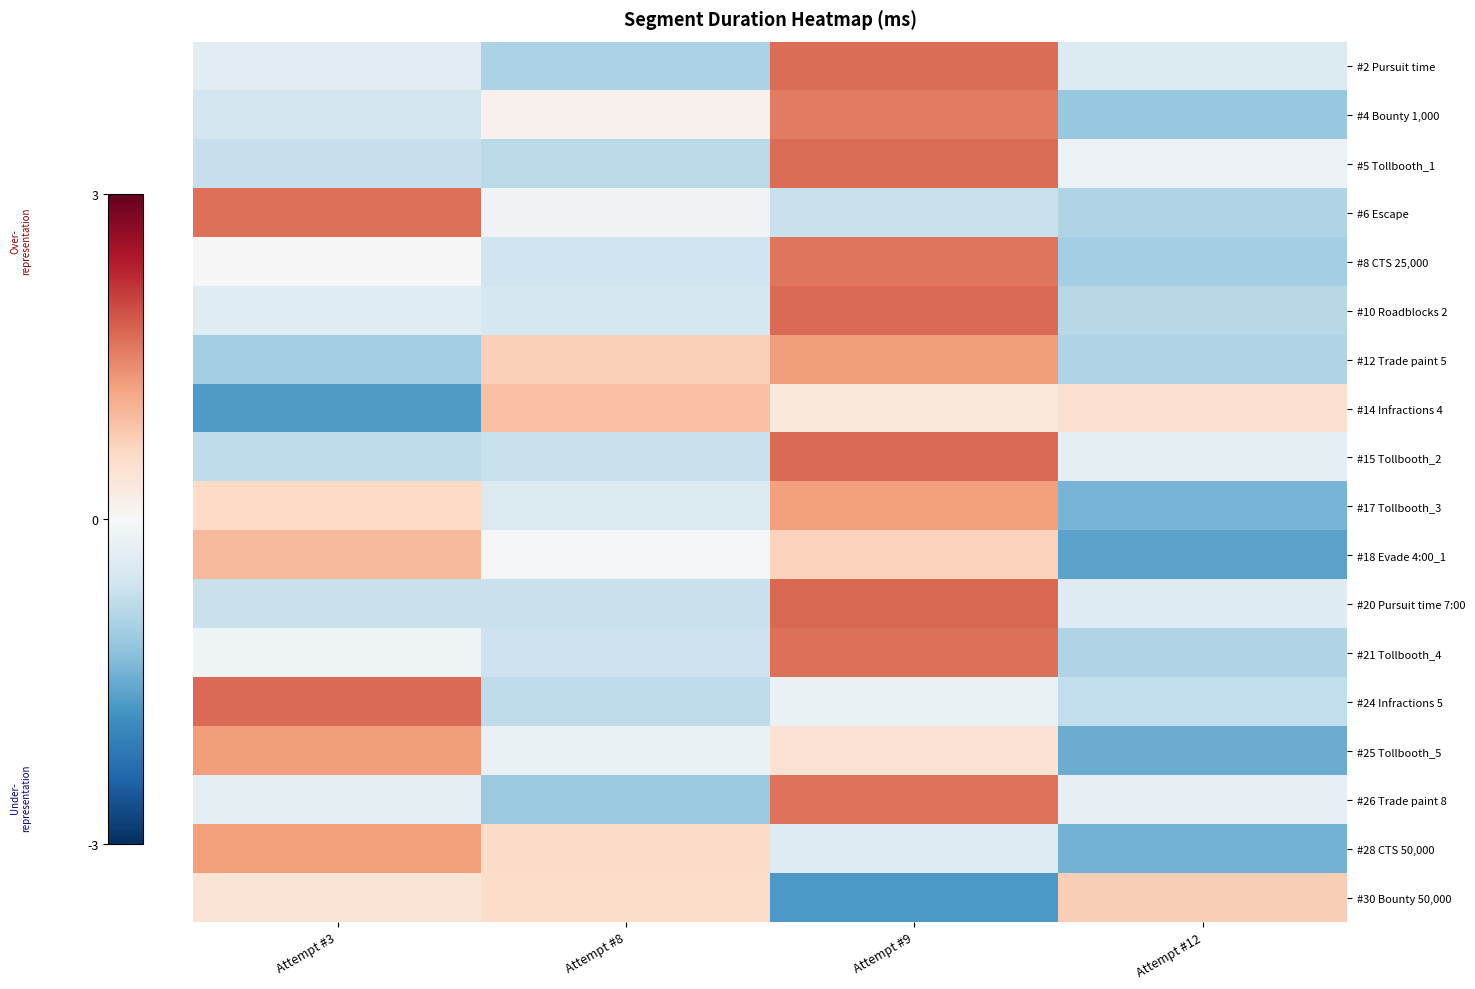

Reading right to left, extract all data points from this chart.

#2 Pursuit time: Attempt #12=-0.4	Attempt #9=1.7	Attempt #8=-1.0	Attempt #3=-0.3
#4 Bounty 1,000: Attempt #12=-1.1	Attempt #9=1.5	Attempt #8=0.1	Attempt #3=-0.6
#5 Tollbooth_1: Attempt #12=-0.2	Attempt #9=1.7	Attempt #8=-0.8	Attempt #3=-0.7
#6 Escape: Attempt #12=-0.9	Attempt #9=-0.7	Attempt #8=-0.1	Attempt #3=1.7
#8 CTS 25,000: Attempt #12=-1.0	Attempt #9=1.6	Attempt #8=-0.6	Attempt #3=0.0
#10 Roadblocks 2: Attempt #12=-0.8	Attempt #9=1.7	Attempt #8=-0.5	Attempt #3=-0.4
#12 Trade paint 5: Attempt #12=-0.9	Attempt #9=1.2	Attempt #8=0.7	Attempt #3=-1.0
#14 Infractions 4: Attempt #12=0.5	Attempt #9=0.3	Attempt #8=0.9	Attempt #3=-1.7
#15 Tollbooth_2: Attempt #12=-0.3	Attempt #9=1.7	Attempt #8=-0.7	Attempt #3=-0.8
#17 Tollbooth_3: Attempt #12=-1.4	Attempt #9=1.2	Attempt #8=-0.4	Attempt #3=0.6
#18 Evade 4:00_1: Attempt #12=-1.6	Attempt #9=0.7	Attempt #8=-0.1	Attempt #3=1.0
#20 Pursuit time 7:00: Attempt #12=-0.4	Attempt #9=1.7	Attempt #8=-0.7	Attempt #3=-0.7
#21 Tollbooth_4: Attempt #12=-0.9	Attempt #9=1.7	Attempt #8=-0.6	Attempt #3=-0.1
#24 Infractions 5: Attempt #12=-0.7	Attempt #9=-0.2	Attempt #8=-0.8	Attempt #3=1.7
#25 Tollbooth_5: Attempt #12=-1.5	Attempt #9=0.4	Attempt #8=-0.2	Attempt #3=1.3
#26 Trade paint 8: Attempt #12=-0.3	Attempt #9=1.6	Attempt #8=-1.1	Attempt #3=-0.3
#28 CTS 50,000: Attempt #12=-1.4	Attempt #9=-0.4	Attempt #8=0.6	Attempt #3=1.2
#30 Bounty 50,000: Attempt #12=0.7	Attempt #9=-1.7	Attempt #8=0.6	Attempt #3=0.4